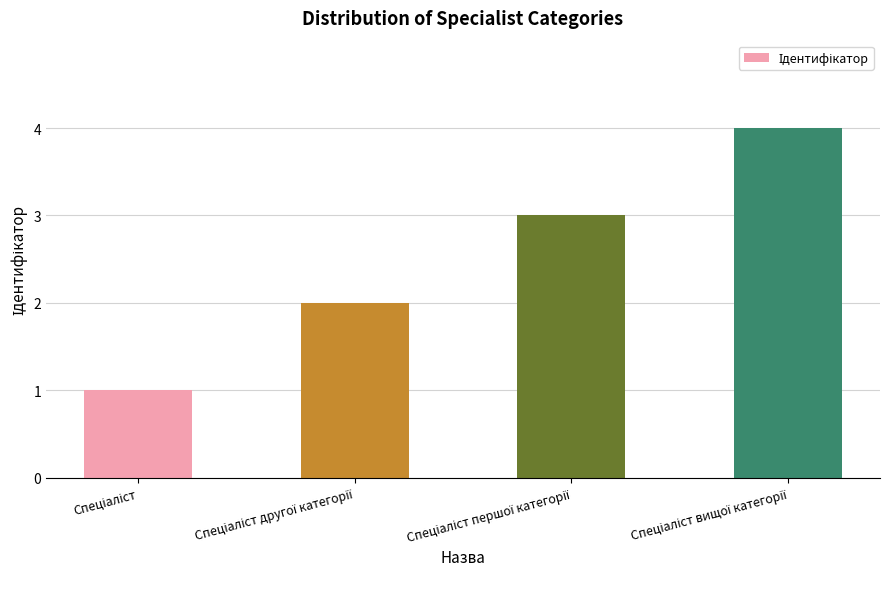

What is the difference between the maximum and minimum values?

3